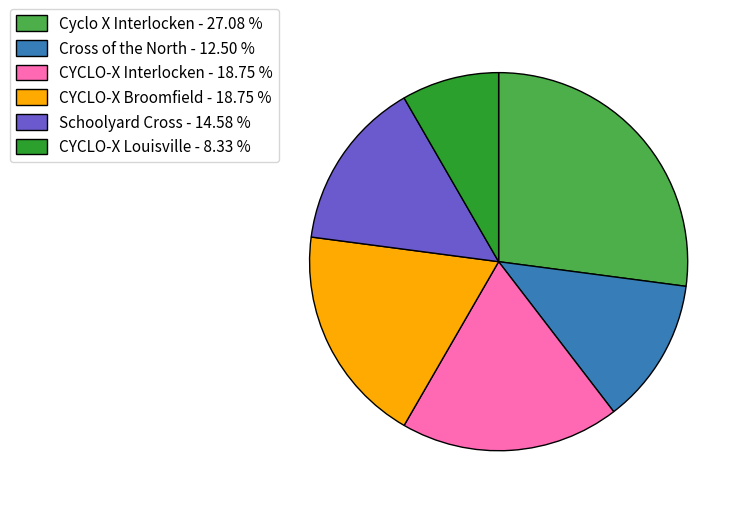

Does any single category account for the majority?

No